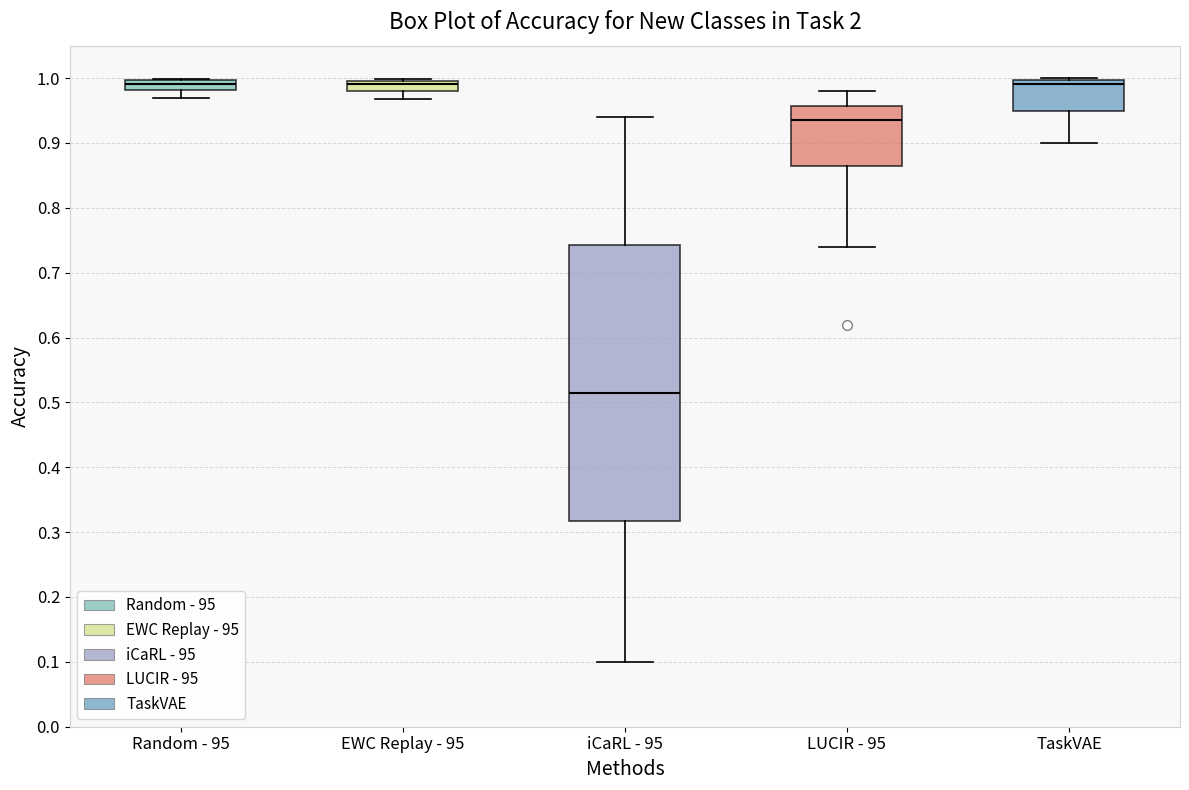

Reading left to right, transcribe this box plot: for each box, give where its median line is, the range the box spans, and where its two whiskers end, as read against the y-axis. The values are not printed on the chart, so give them approximately, as read against the axis.

Random - 95: median 0.99, box 0.98 to 1.00, whiskers 0.97 to 1.00
EWC Replay - 95: median 0.99, box 0.98 to 1.00, whiskers 0.97 to 1.00 (just above the box's upper edge)
iCaRL - 95: median 0.52, box 0.32 to 0.74, whiskers 0.10 to 0.94
LUCIR - 95: median 0.94, box 0.87 to 0.96, whiskers 0.74 to 0.98
TaskVAE: median 0.99, box 0.95 to 1.00, whiskers 0.90 to 1.00